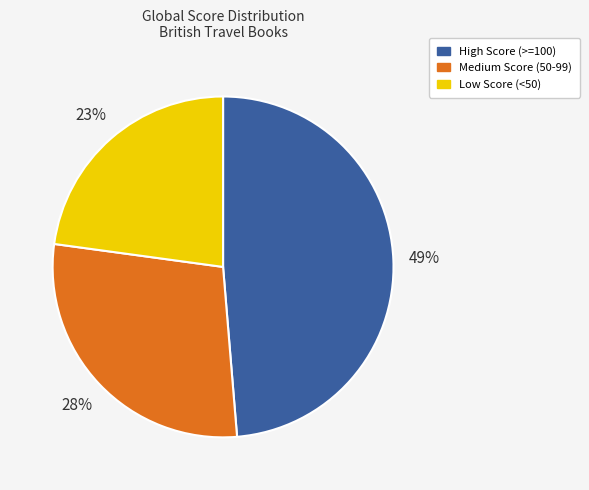

Count the number of slices in the pie.

3